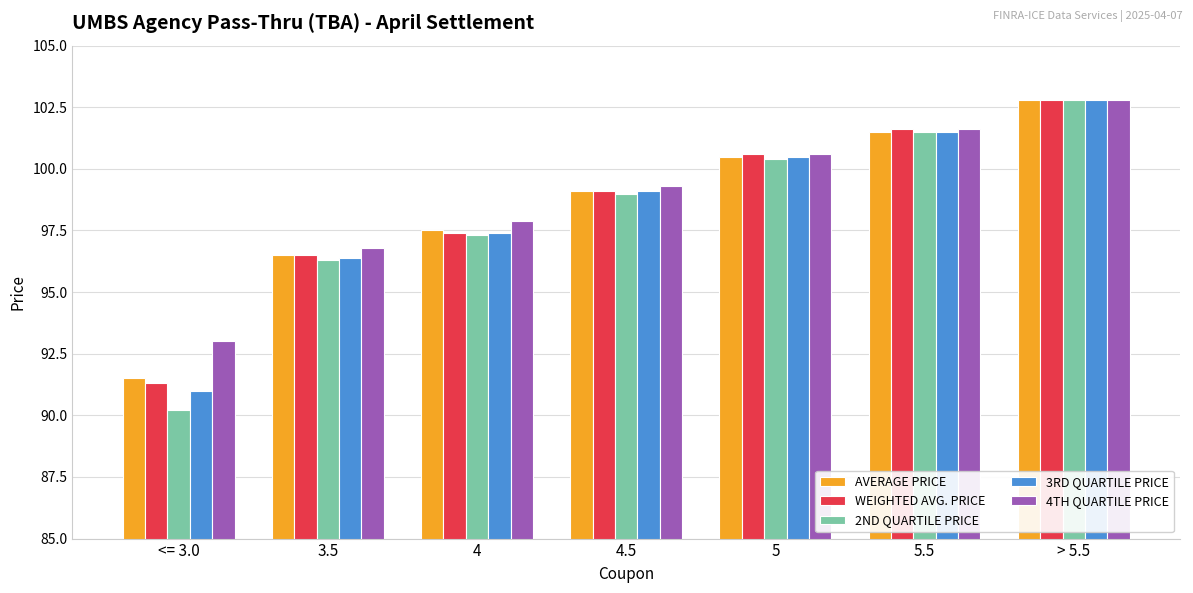

What is the label of the 5th bar from the right?

4